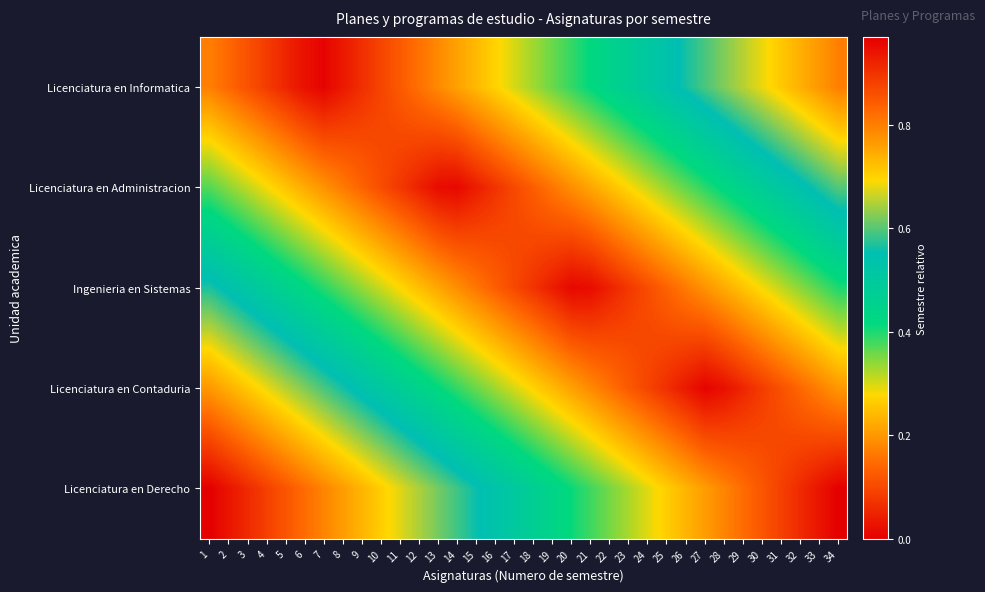

Rank the series at 19 from highest to lowest value.

Licenciatura en Derecho, Licenciatura en Informatica, Licenciatura en Contaduria, Licenciatura en Administracion, Ingenieria en Sistemas